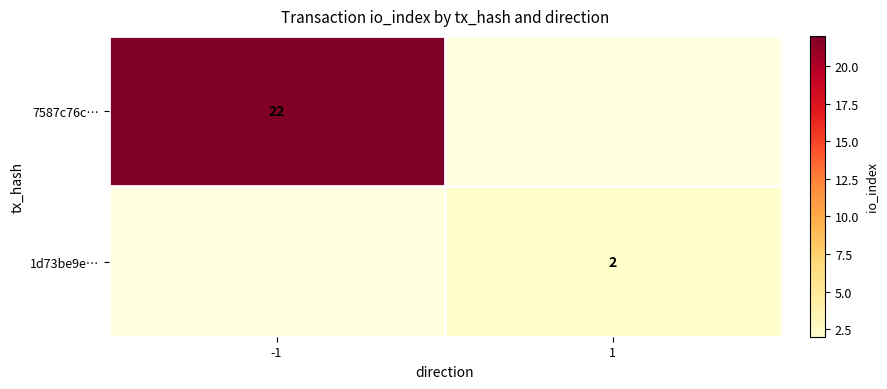

Is it true that 7587c76c… equals 22 at -1?

True